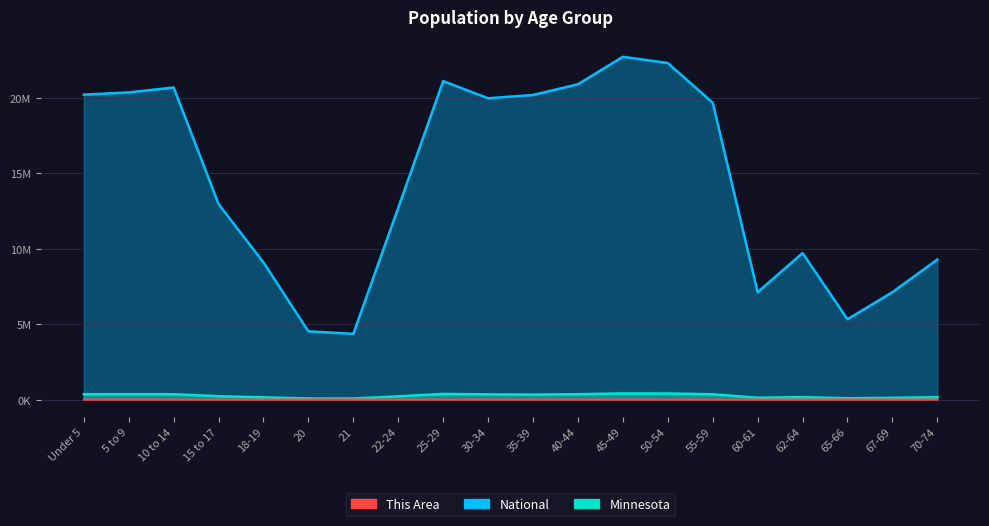

Which series changed the most between Under 5 and 65-66?

National